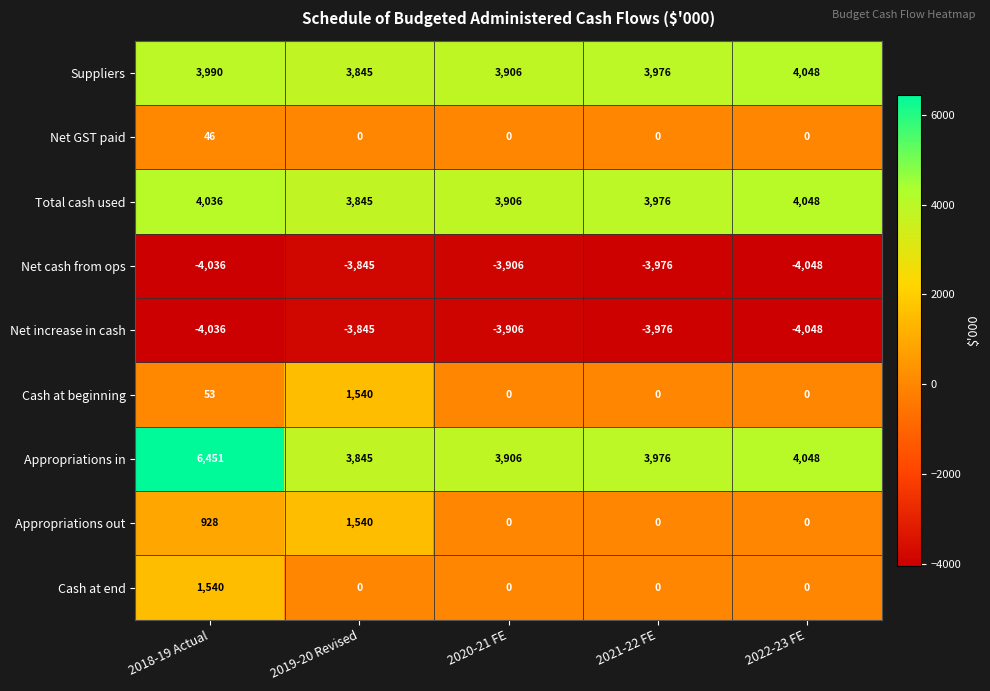

What is the difference between the highest and lowest values at 2020-21 FE?

7812